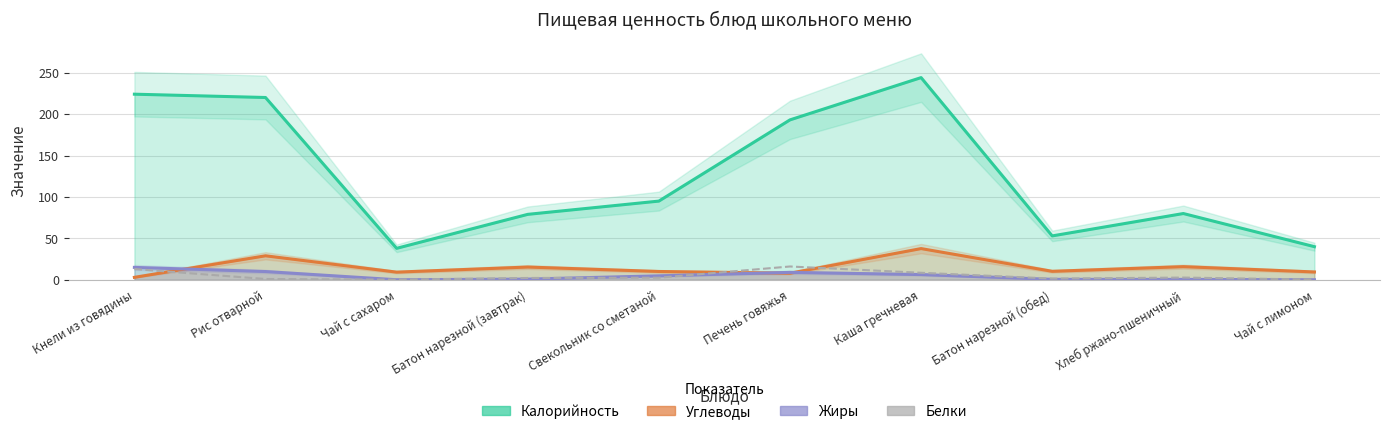

Reading left to right, extract all data points from this chart.

Калорийность: 224.0	220.0	38.0	79.0	95.0	193.0	244.0	53.0	80.0	40.0
Углеводы: 3.0	29.0	9.3	15.4	10.1	8.0	37.7	10.3	15.9	9.5
Жиры: 15.0	10.0	0.1	0.9	4.8	9.0	6.4	0.6	0.5	0.1
Белки: 13.0	1.0	0.2	2.2	2.6	16.1	8.5	1.5	2.7	0.3